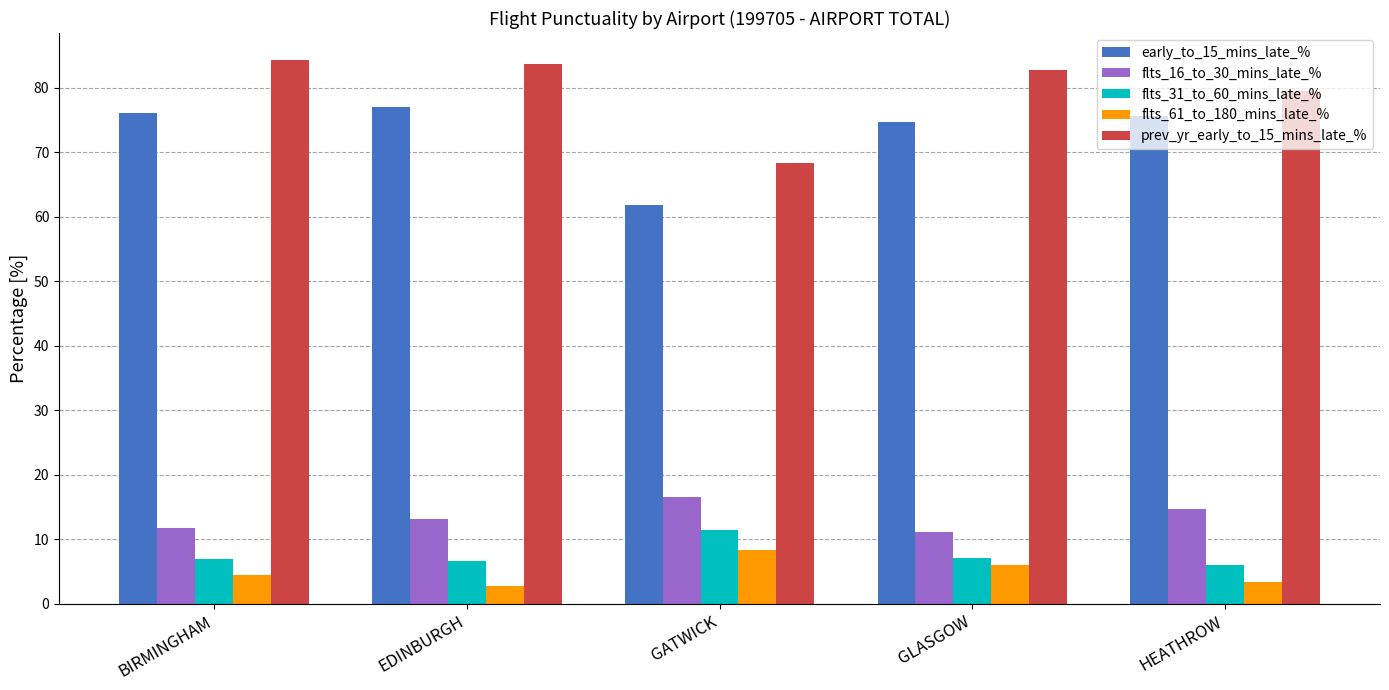

What is the greatest value displayed?

84.3